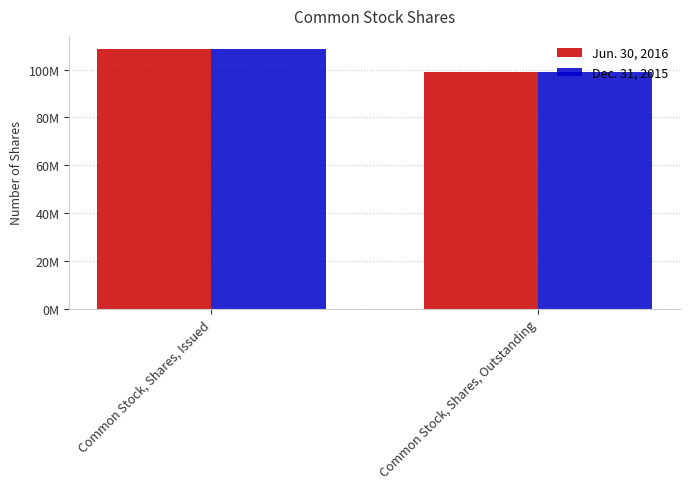

At which label does Dec. 31, 2015 reach its minimum?

Common Stock, Shares, Outstanding